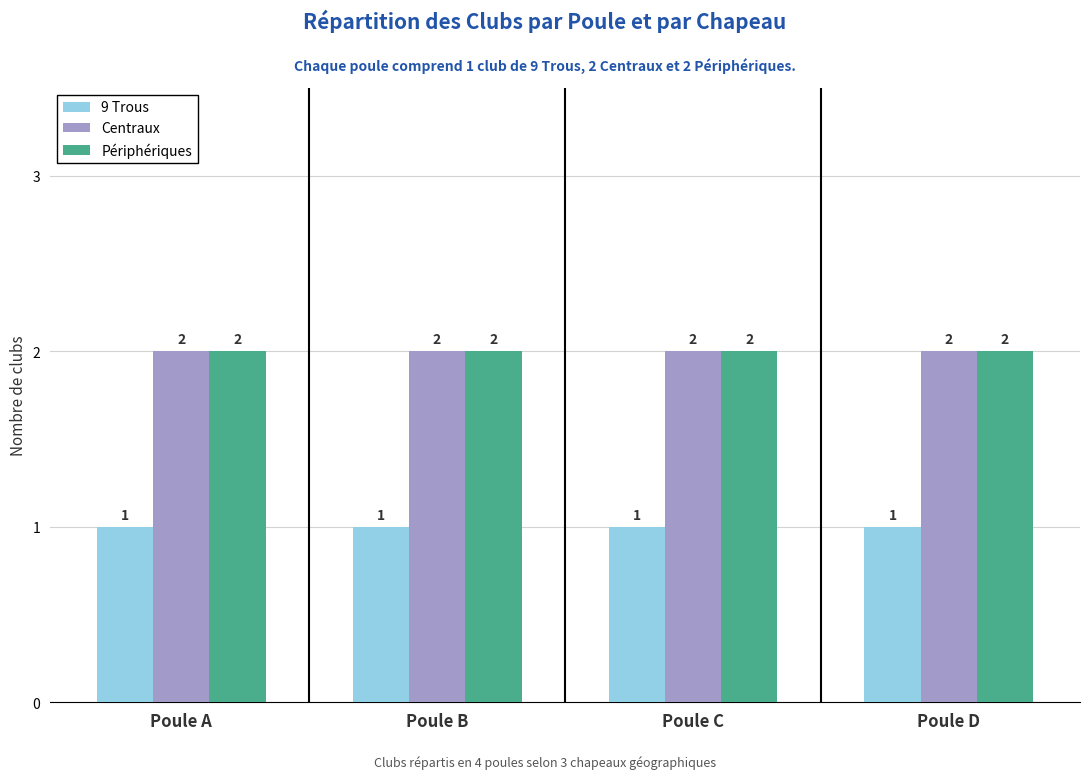

What is the maximum value for Centraux?

2